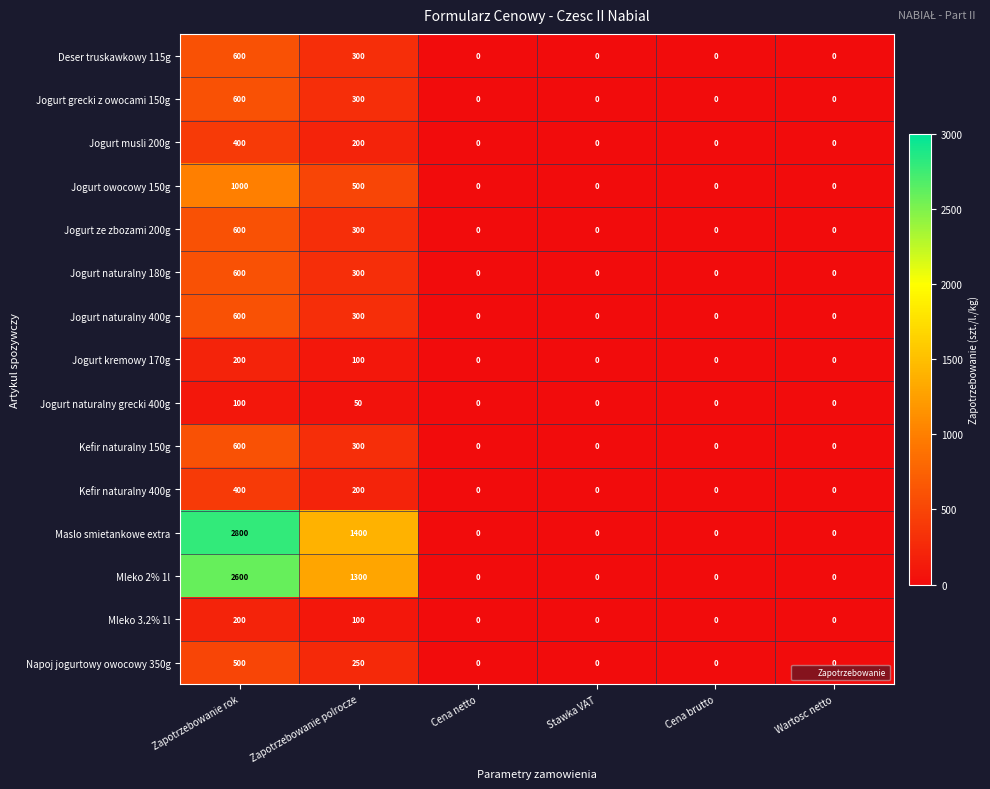

Which series has the largest total across all categories?

Maslo smietankowe extra